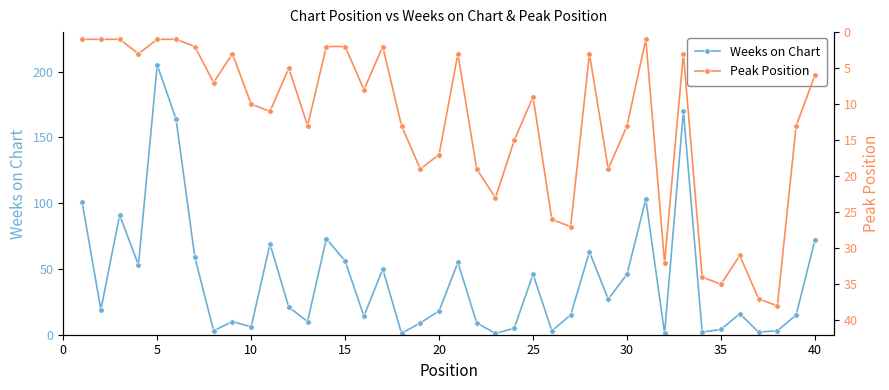

What is the difference between the maximum and second lowest values in the Weeks on Chart series?

204